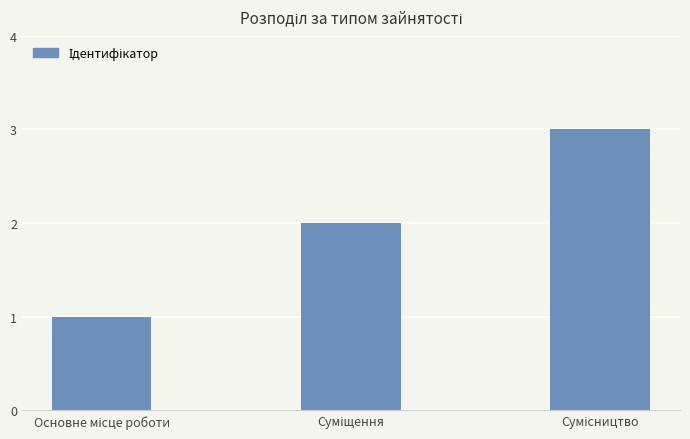

What is the sum of all values?

6